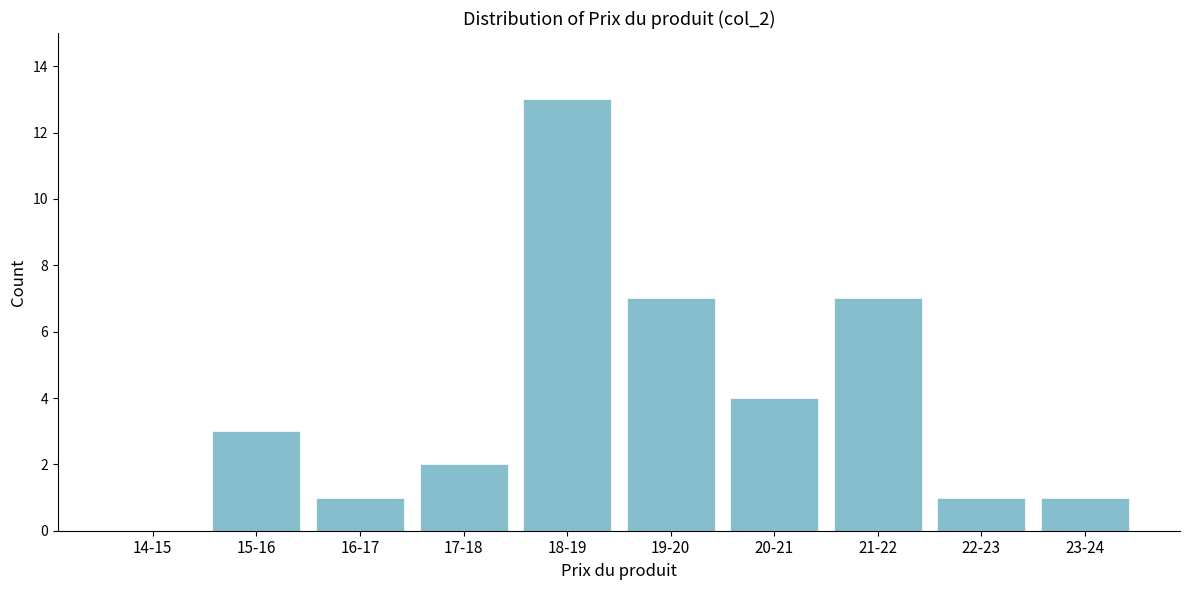

Reading left to right, transcribe all the data shown in this chart.

14-15=0	15-16=3	16-17=1	17-18=2	18-19=13	19-20=7	20-21=4	21-22=7	22-23=1	23-24=1